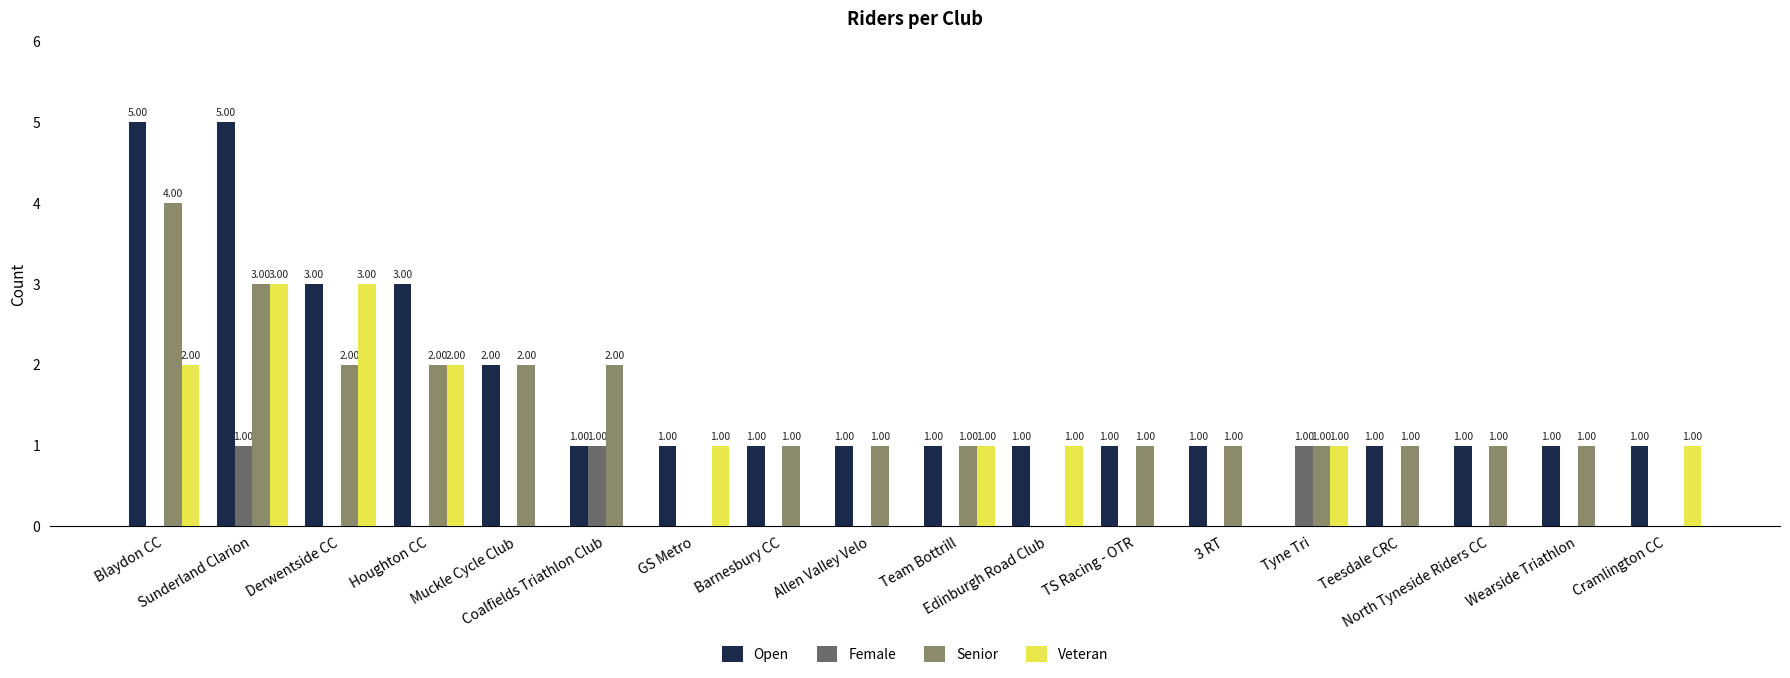

Which series has the largest total across all categories?

Open